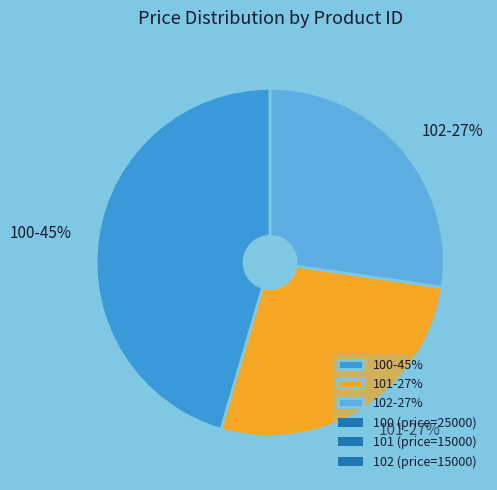

Is the sum of 100 and 102 greater than half?

Yes